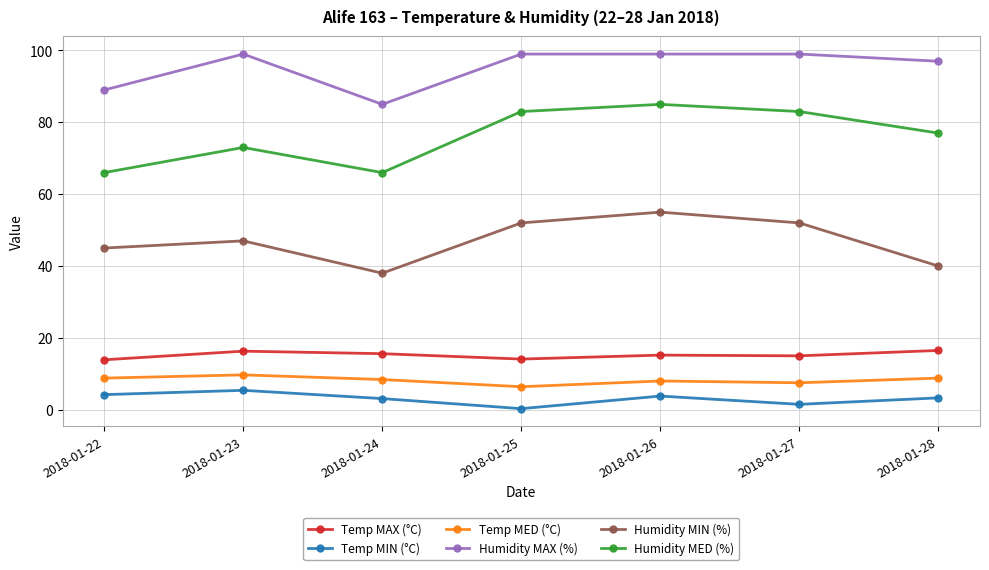

What is the difference between the highest and lowest values at 2018-01-26?

95.2